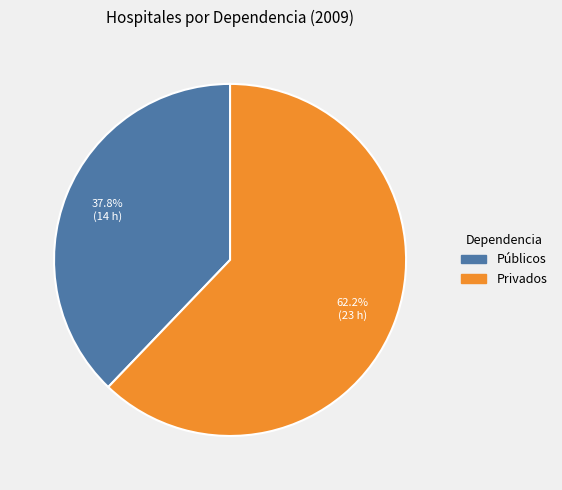

To the nearest percent, what is the difference between the largest and smallest slice percentages?

24%